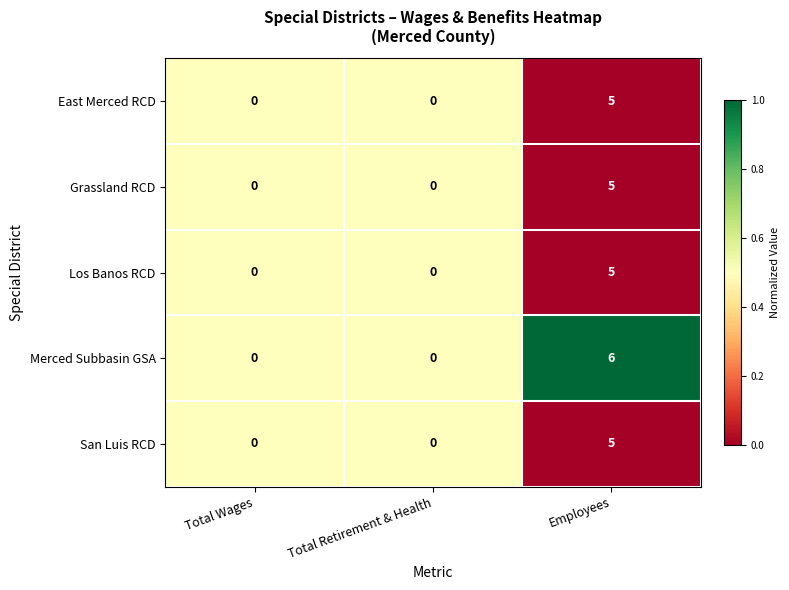

At which category is the sum across all series the highest?

Employees